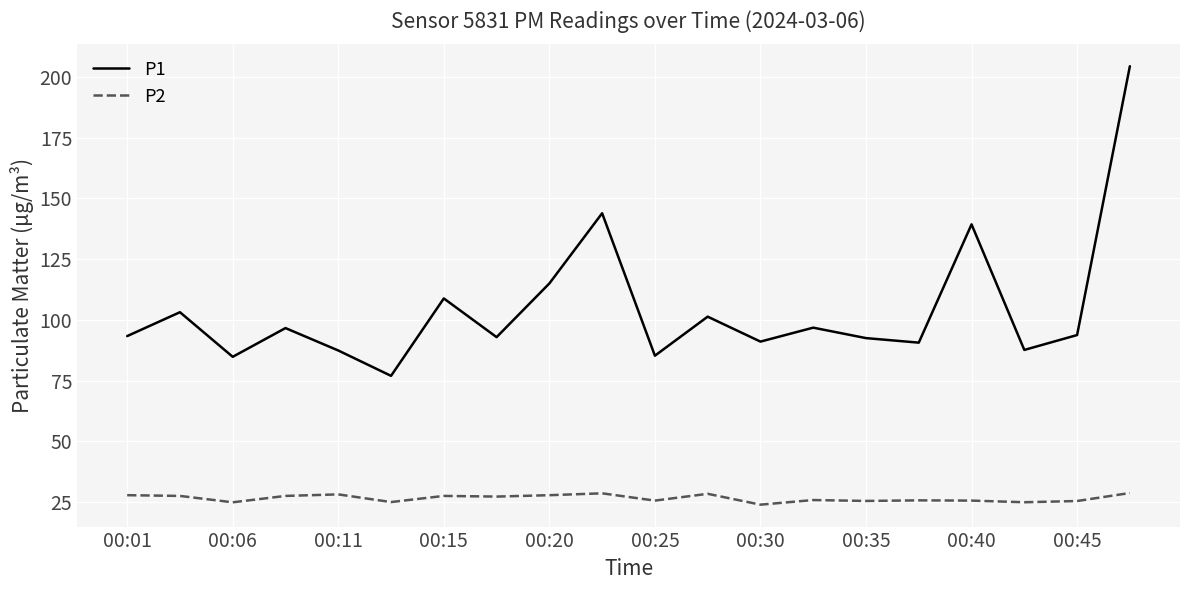

Rank the series by their average value, from highest to lowest.

P1, P2